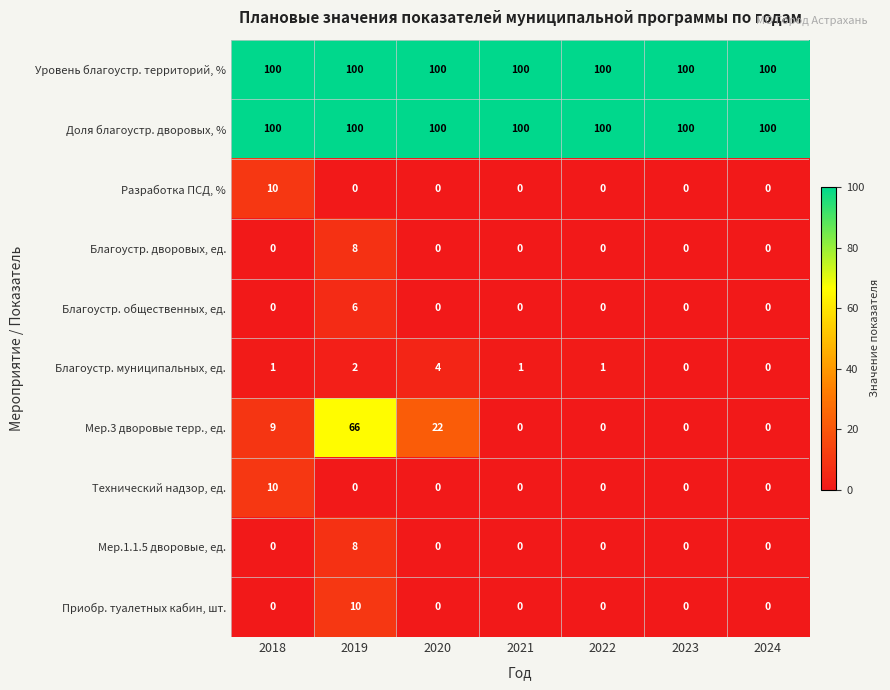

What is the difference between the highest and lowest values at 2018?

100